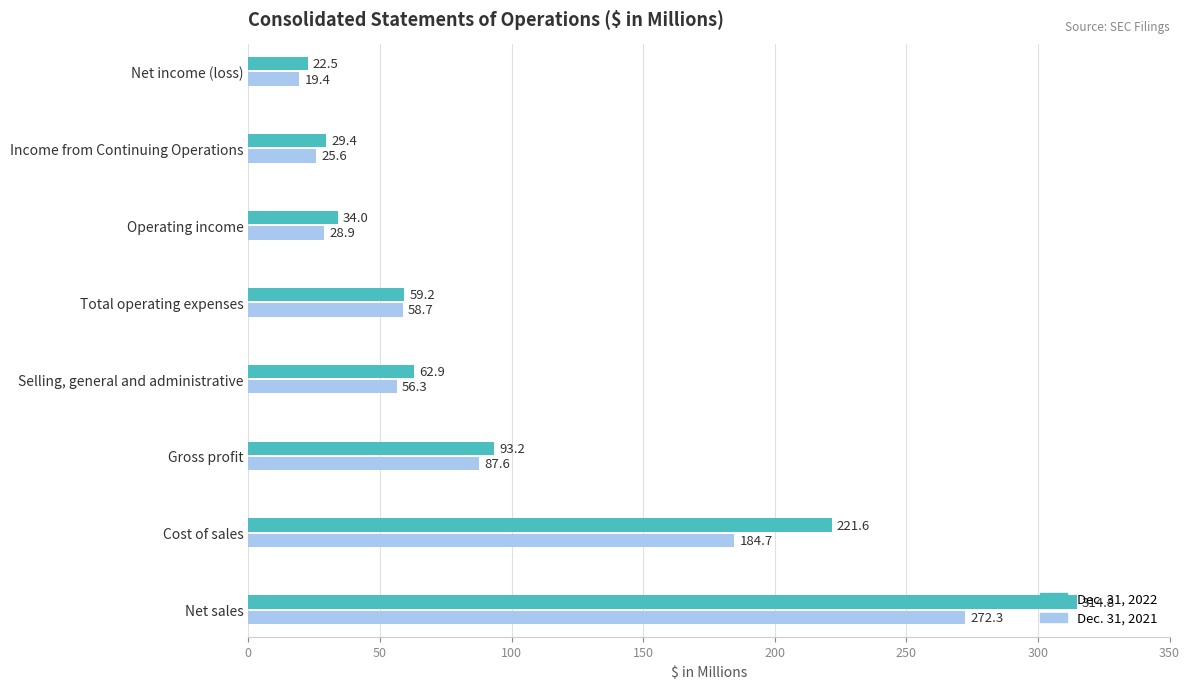

The value of Dec. 31, 2021 at Cost of sales is 184.7. True or false?

True